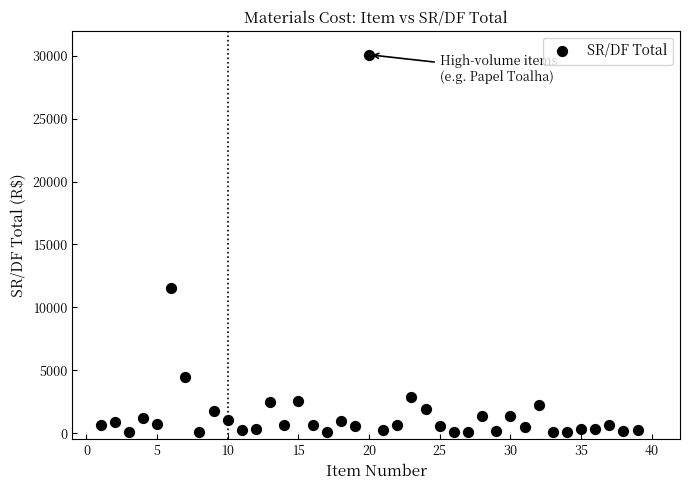

What Y value in the scatter plot is closest to 15070?

11525.4